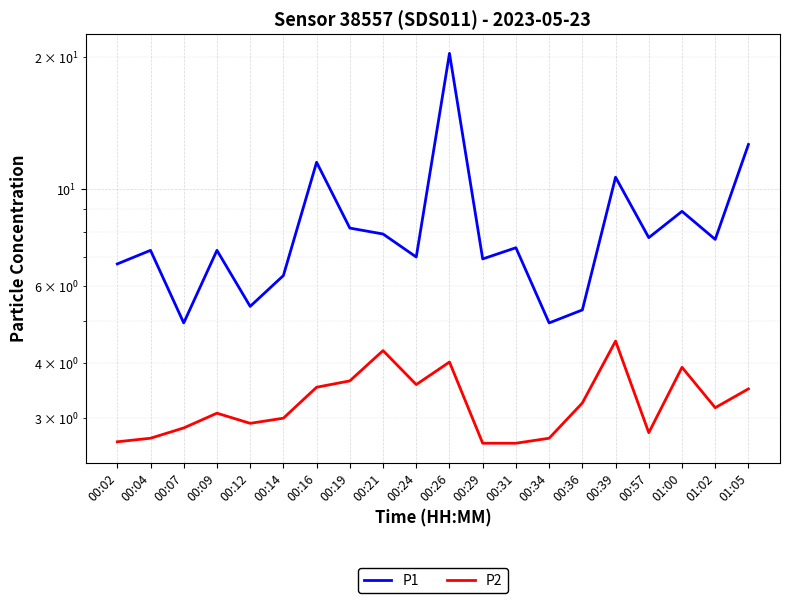

The P2 series shows 2.9 at 00:07. True or false?

True